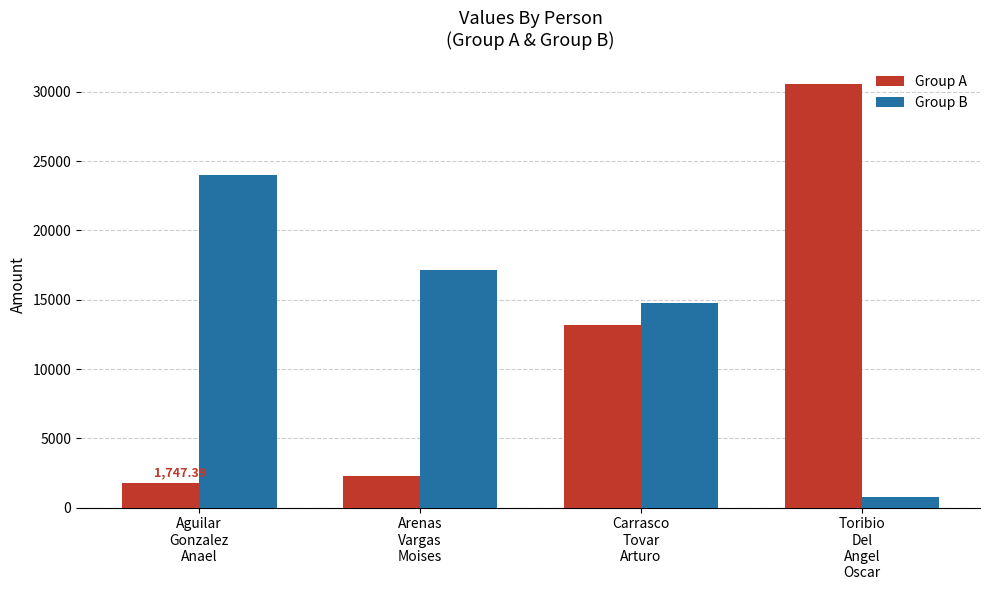

What is the difference between the maximum and second lowest values in the Group A series?

28321.3